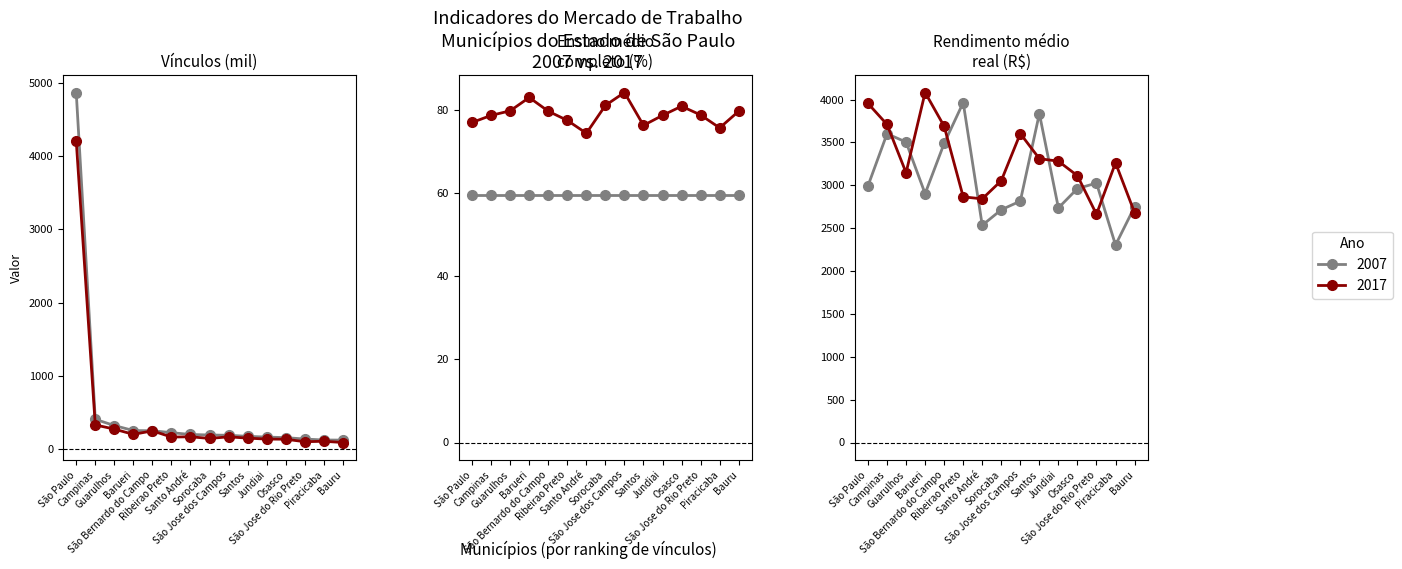

Which series has the largest total across all categories?

Rendimento médio 2017 (R$)